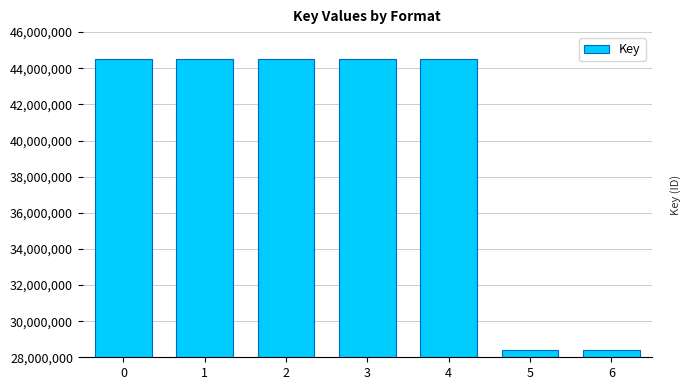

Is it true that the value at 4 is 44494298?

True